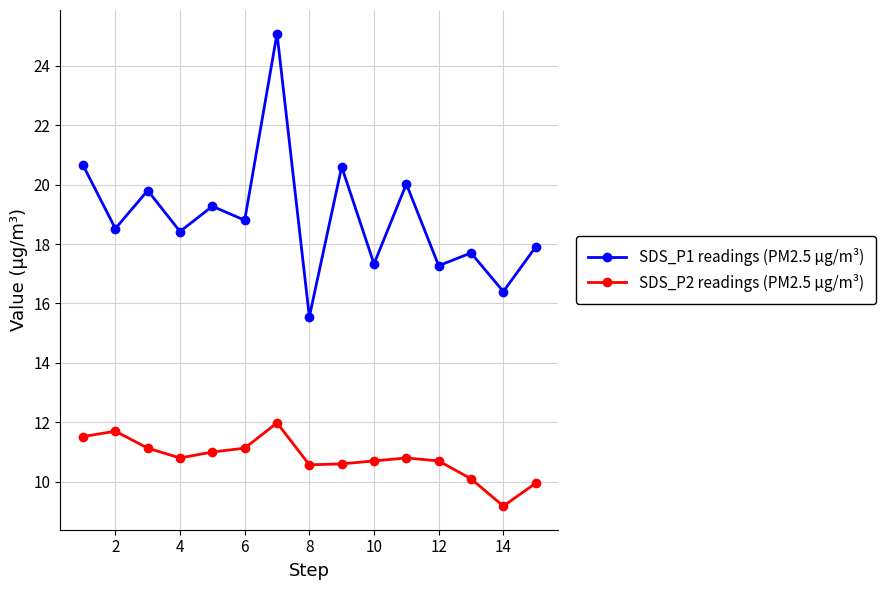

Which series has the largest total across all categories?

SDS_P1 readings (PM2.5 µg/m³)